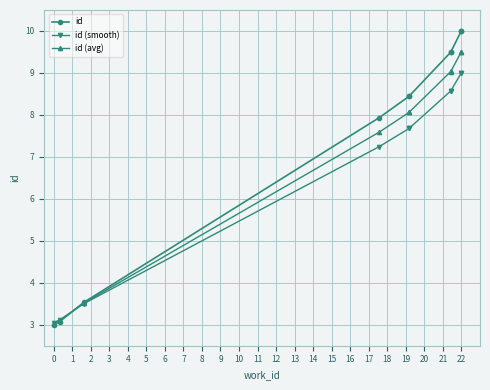

Which series has the widest spread of values?

id